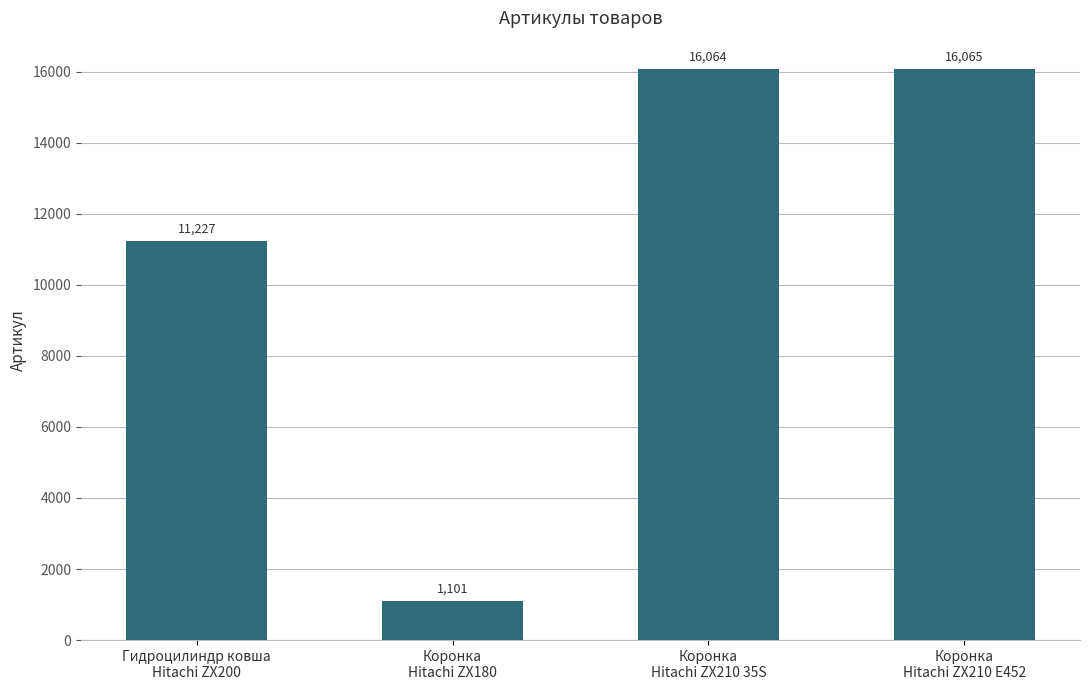

How many distinct data groups are displayed?

1